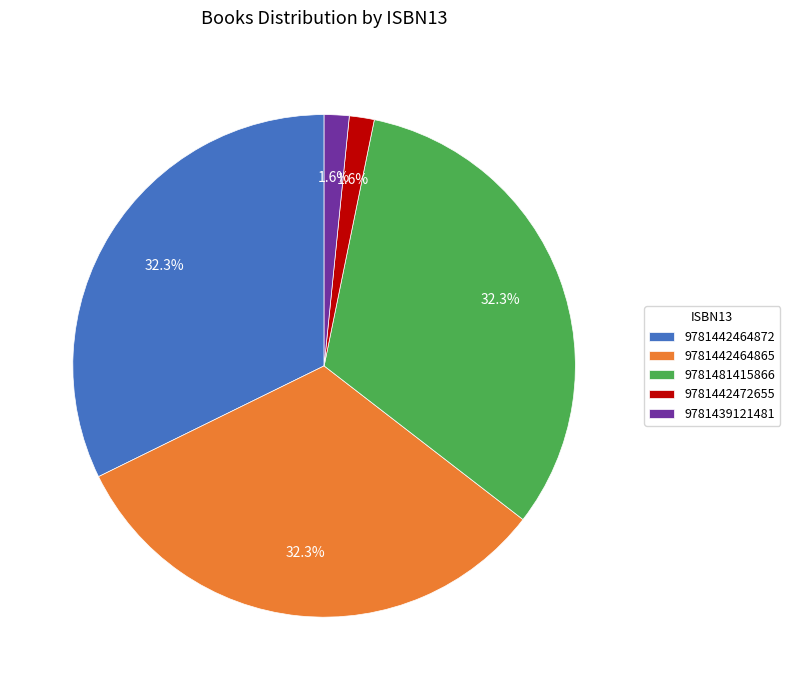

Combined, what portion of the pie is 9781442464865 and 9781442464872?

64.5%